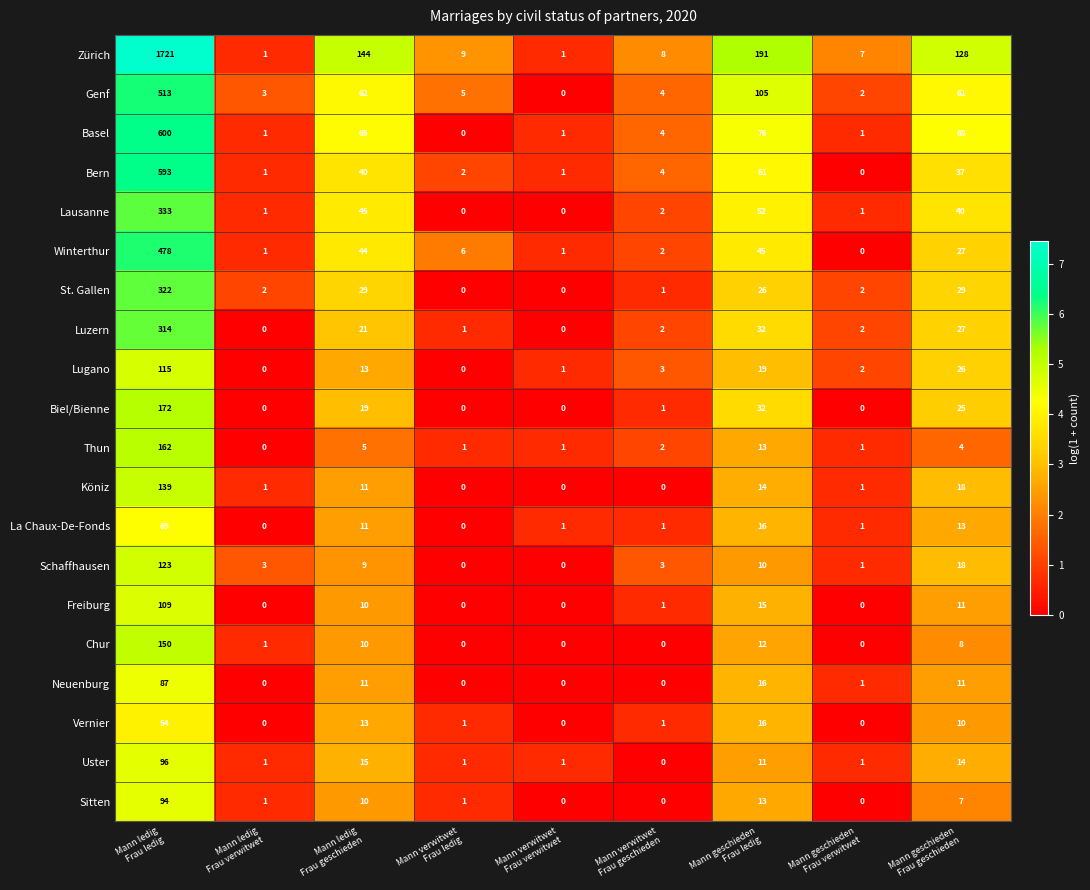

Which series has the largest range (max minus min)?

Zürich